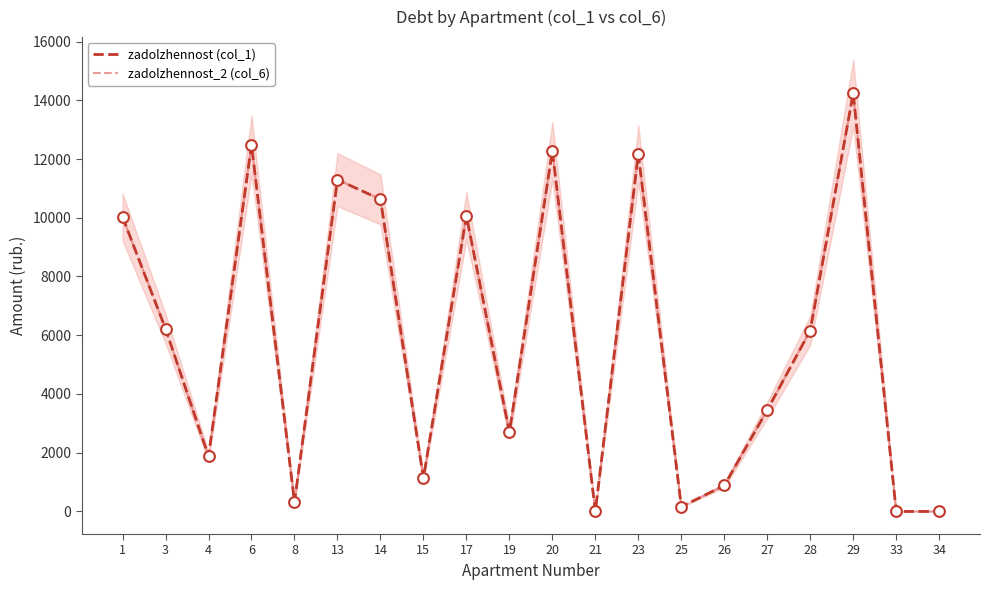

Which series has the widest spread of Y values?

zadolzhennost (col_1)